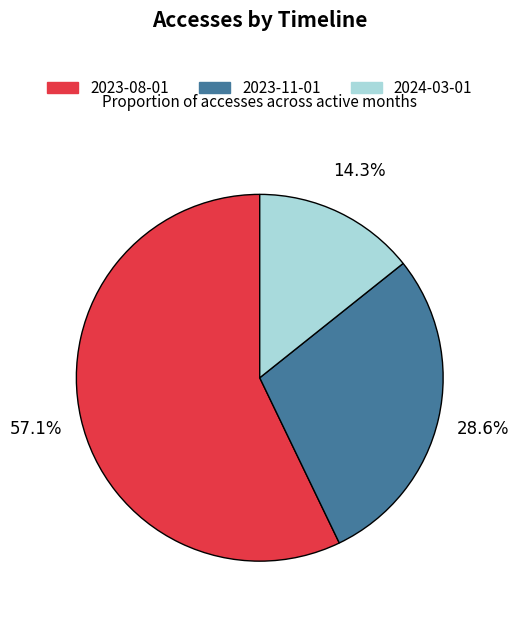

Rank the categories by value from highest to lowest.

2023-08-01, 2023-11-01, 2024-03-01